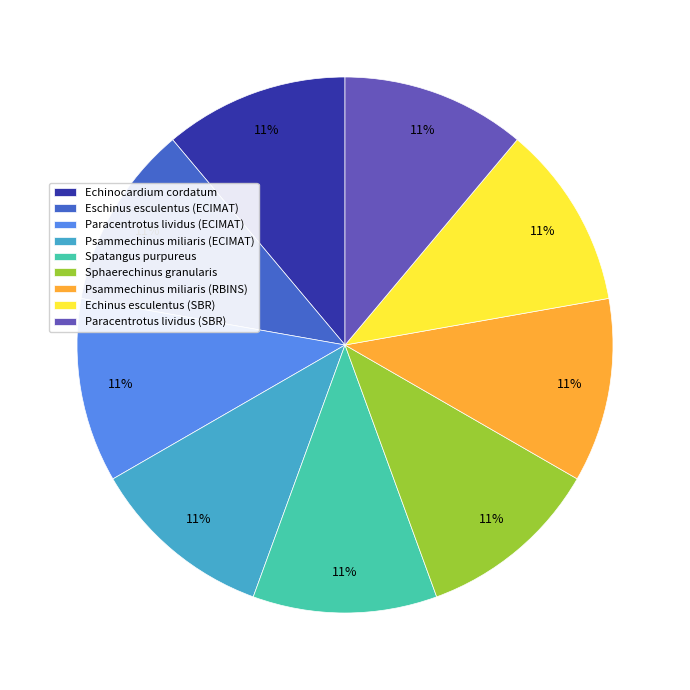

Is it true that Psammechinus miliaris (RBINS) is 25% of the pie?

False